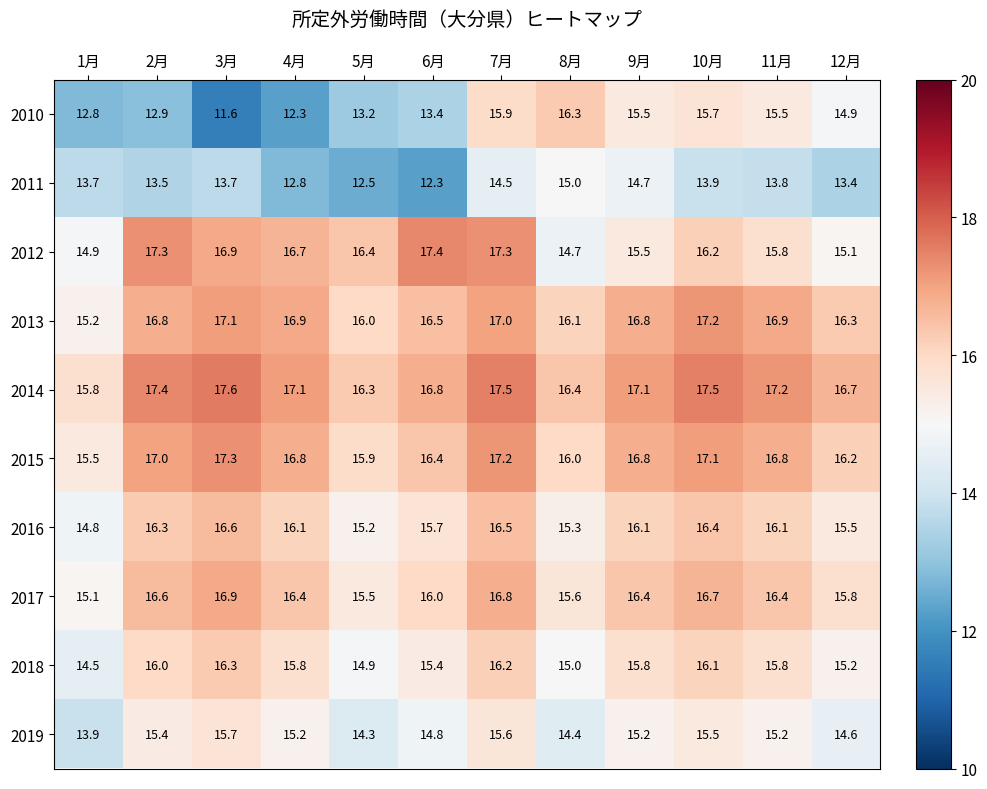

Where does the 2011 series first go above 13?

1月